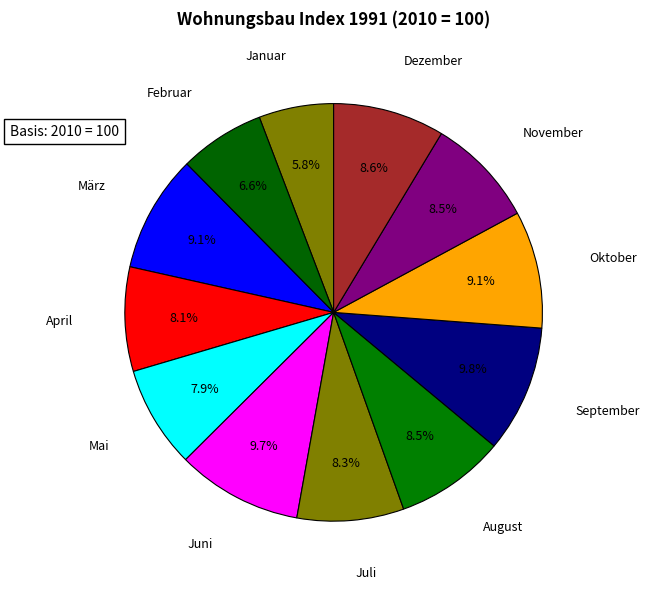

To the nearest percent, what is the average slice percentage?

8%